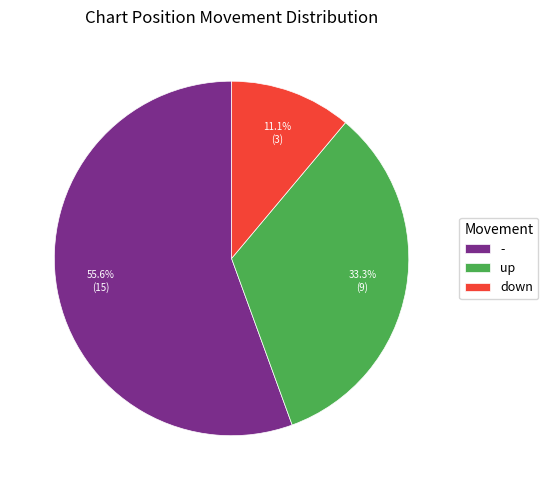

Rank the categories by value from highest to lowest.

-, up, down